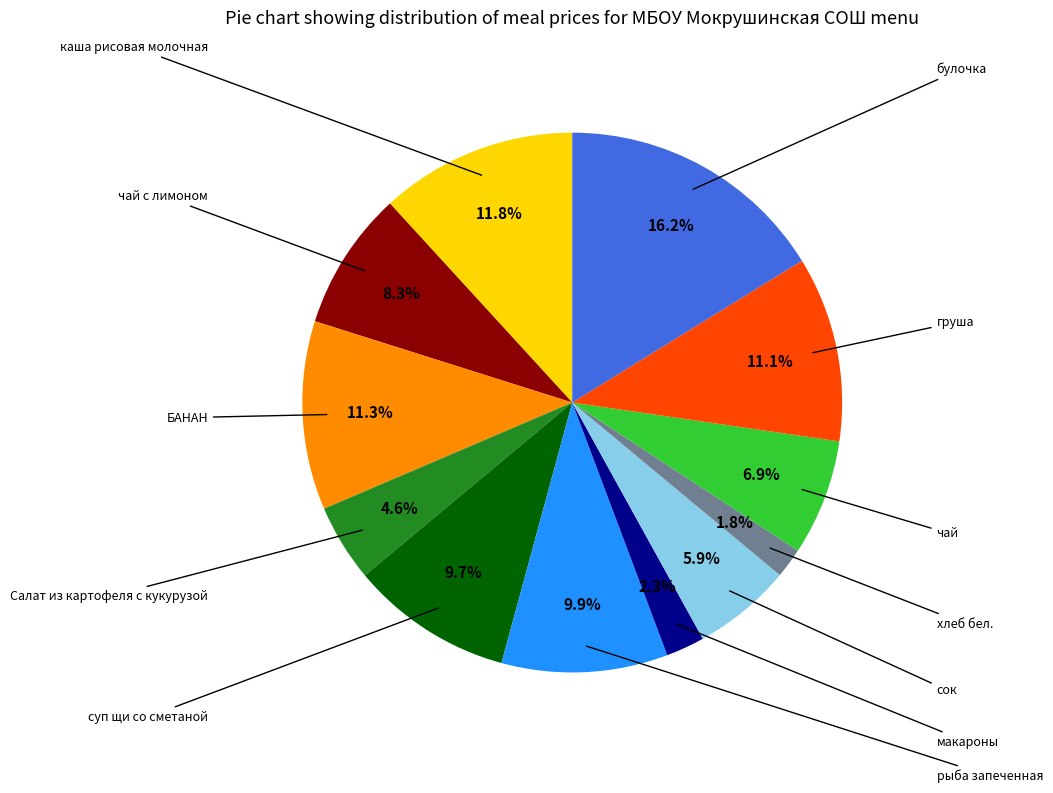

Does any single category account for the majority?

No